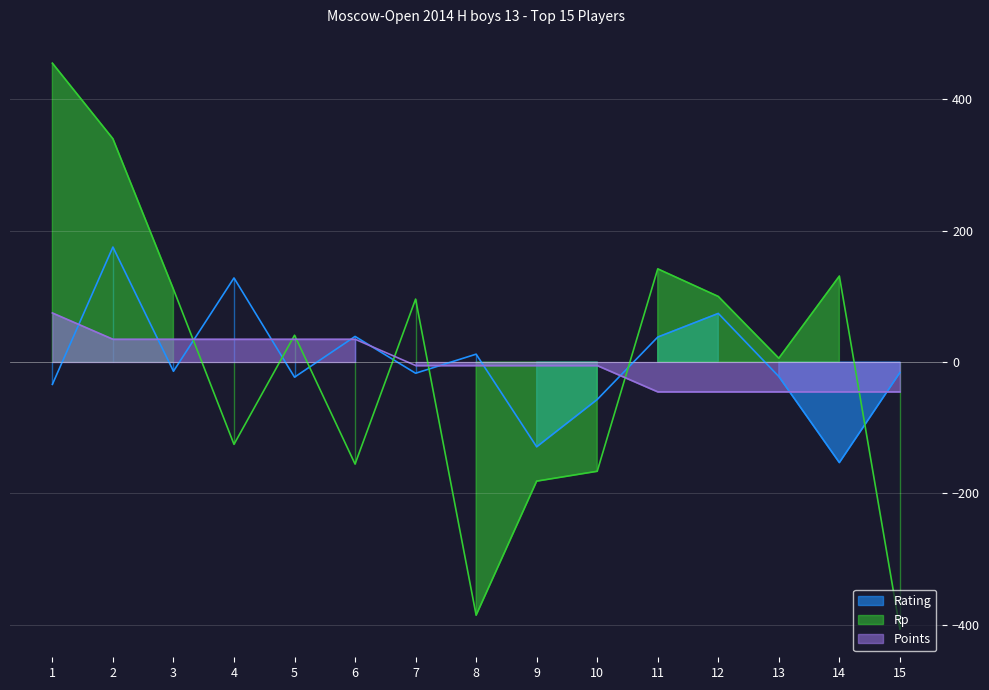

At which label does Rp reach its peak?

1